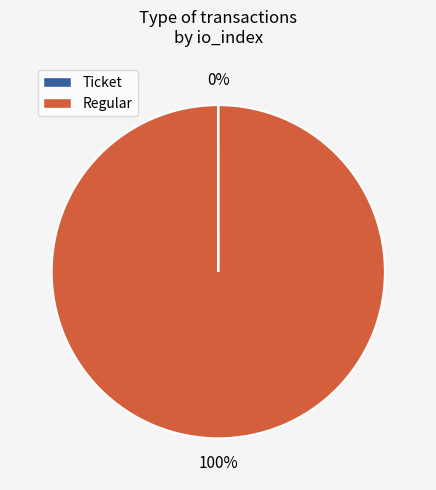

Is there a majority slice in this chart?

Yes